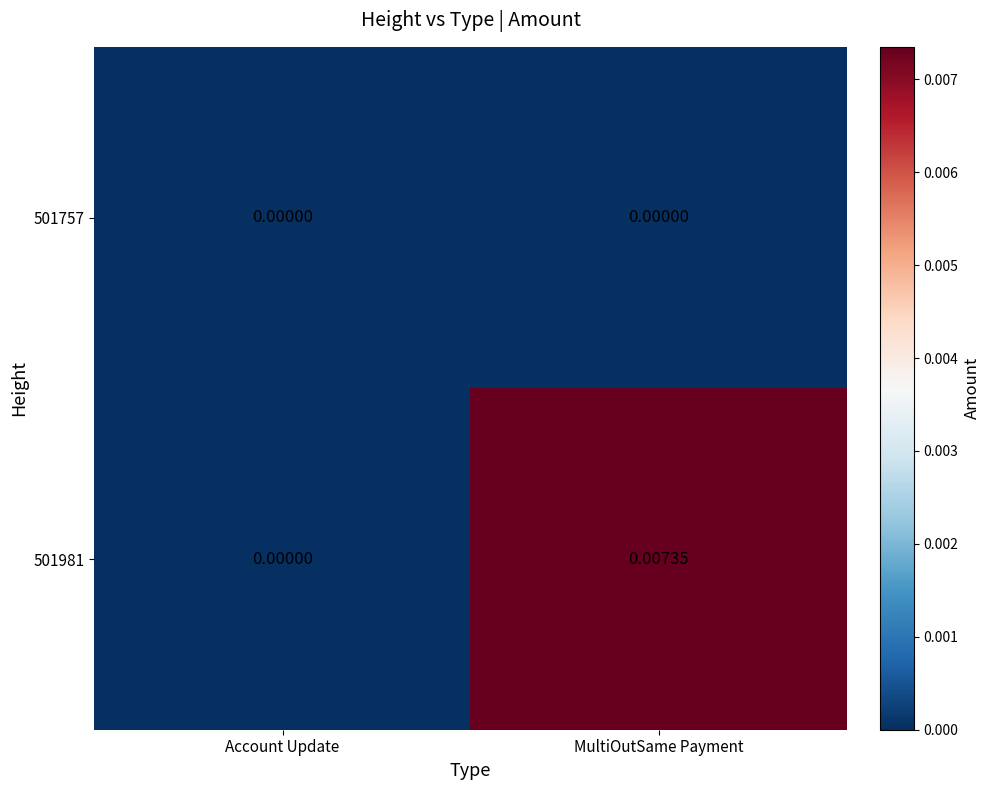

Where is 501981 nearest to the value 0?

Account Update